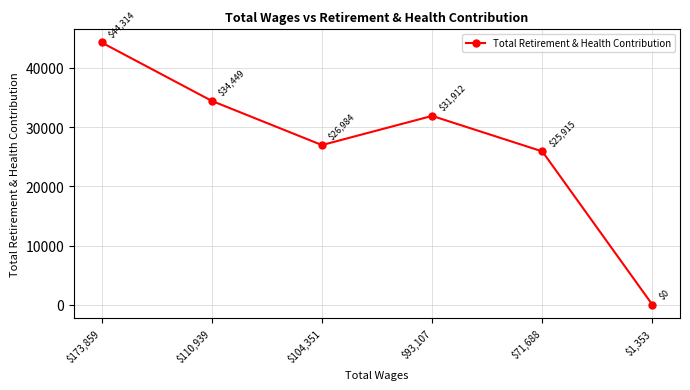

At which category does the chart reach its peak across all series?

$173,859